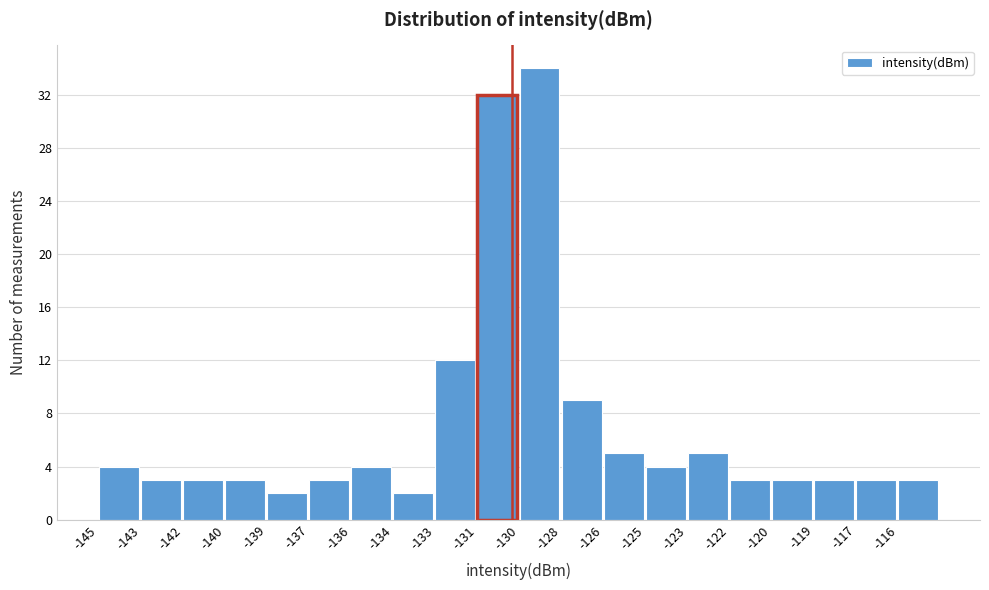

Reading left to right, transcribe all the data shown in this chart.

4	3	3	3	2	3	4	2	12	32	34	9	5	4	5	3	3	3	3	3